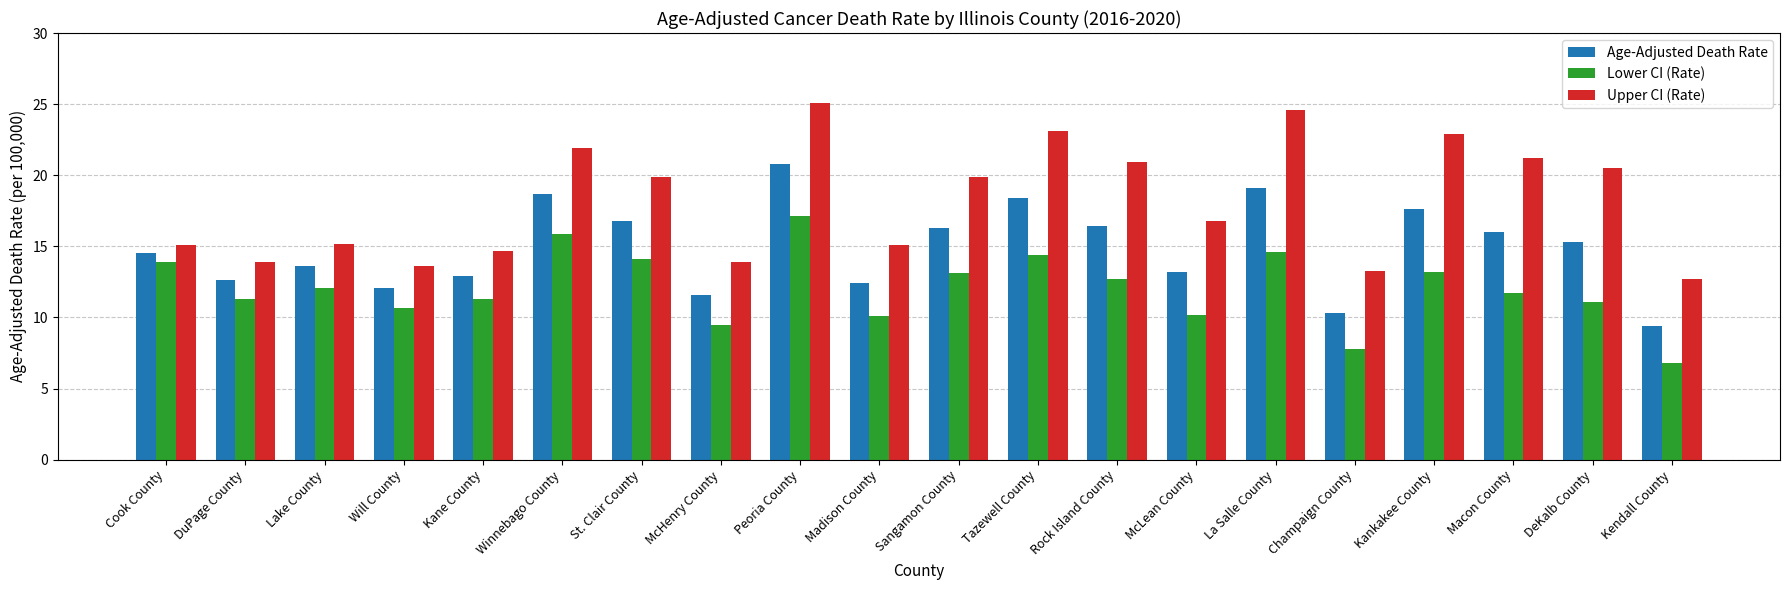

Is it true that Age-Adjusted Death Rate equals 4.8 at Kane County?

False